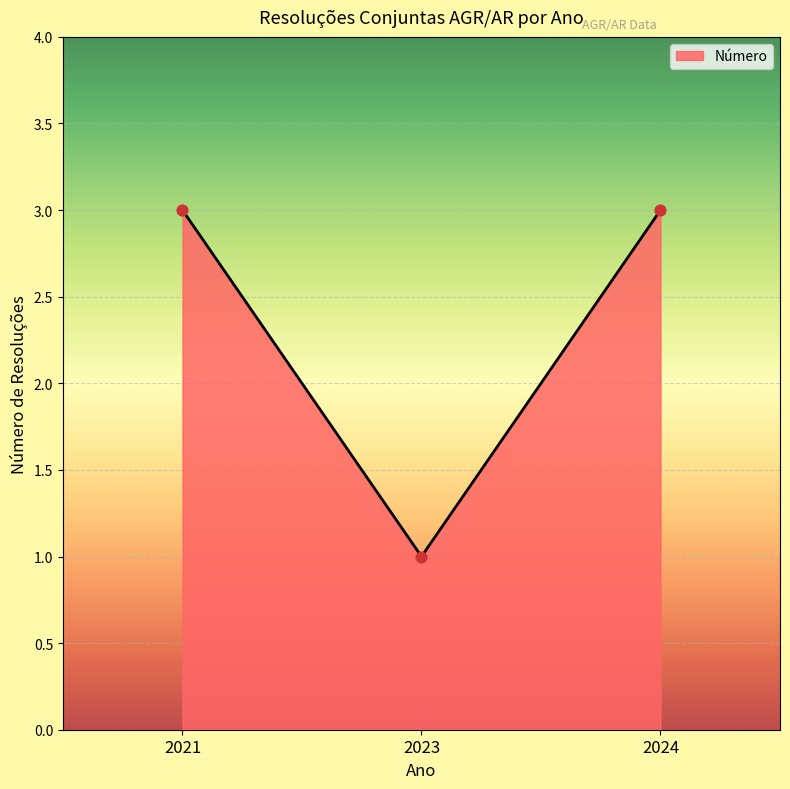

What is the change in value from 2021 to 2023?

-2